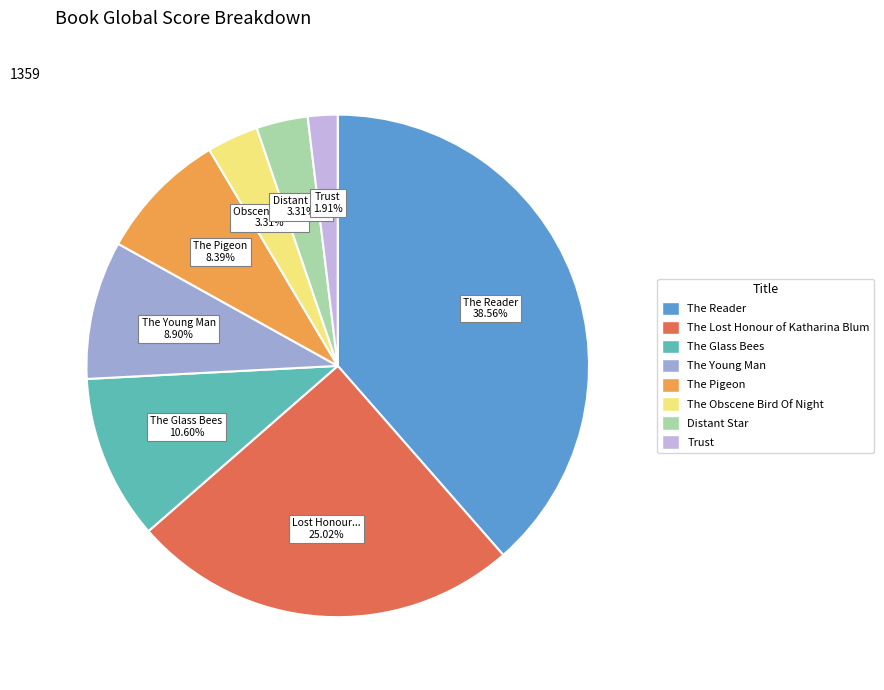

Is there a majority slice in this chart?

No